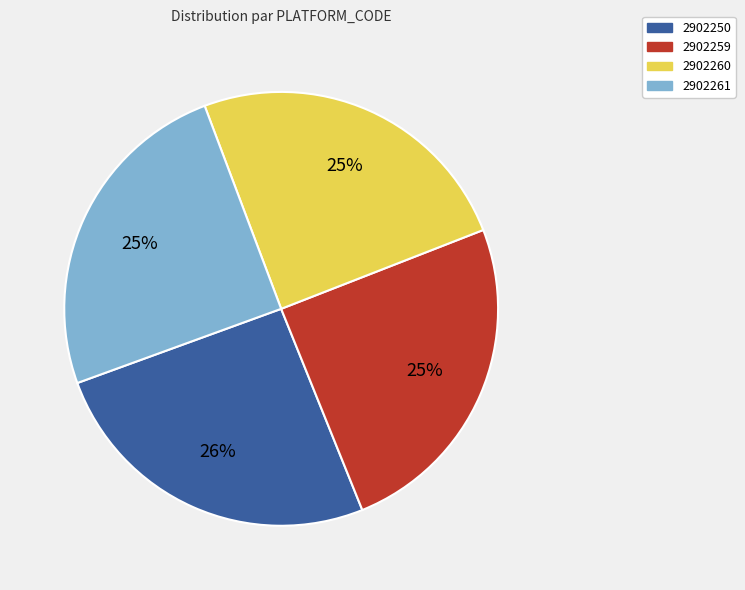

Is there a majority slice in this chart?

No